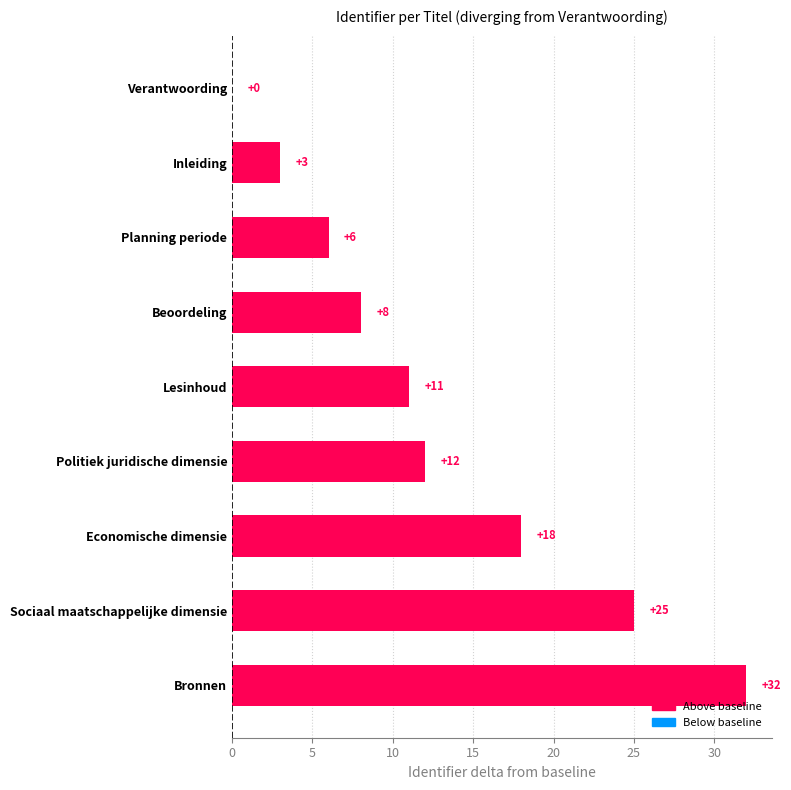

What is the greatest value displayed?

32